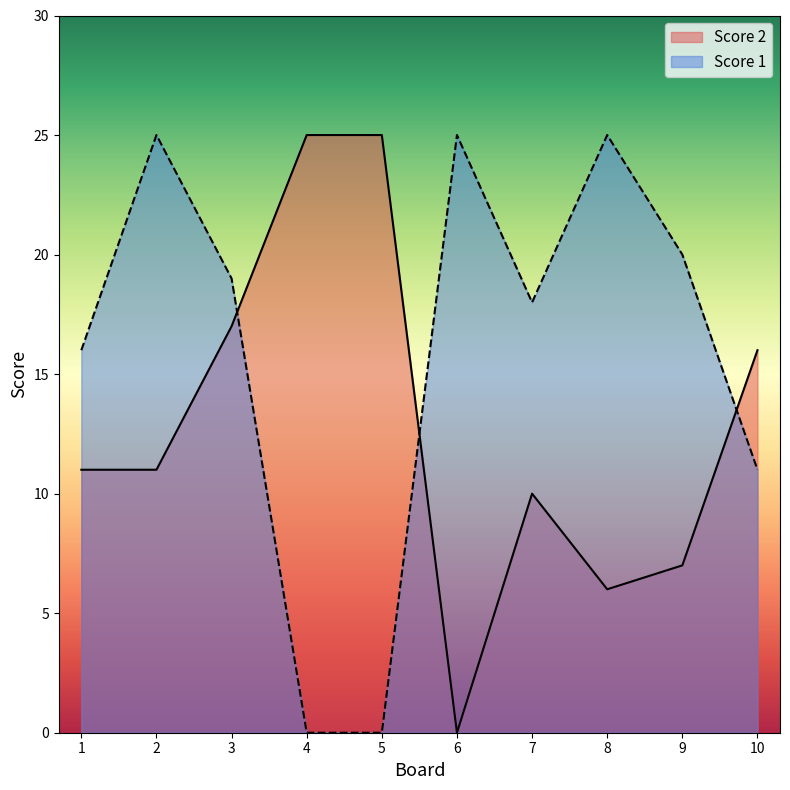

Reading left to right, transcribe all the data shown in this chart.

Score 2: 11	11	17	25	25	0	10	6	7	16
Score 1: 16	25	19	0	0	25	18	25	20	11